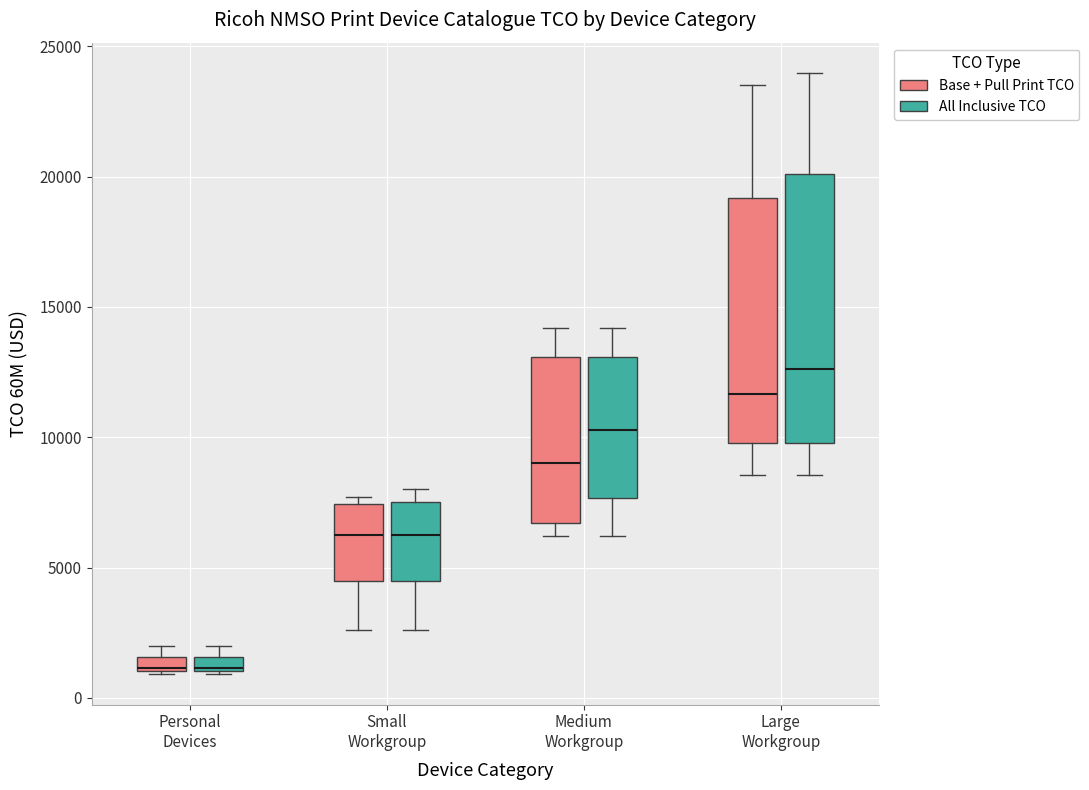

Comparing the boxes themselves (not the whiskers), which one is the tallest?

Large Workgroup (All Inclusive TCO)